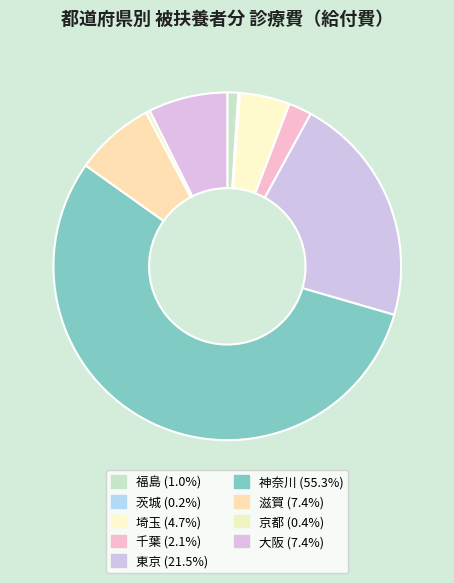

The 茨城 slice represents 0% of the pie. True or false?

True